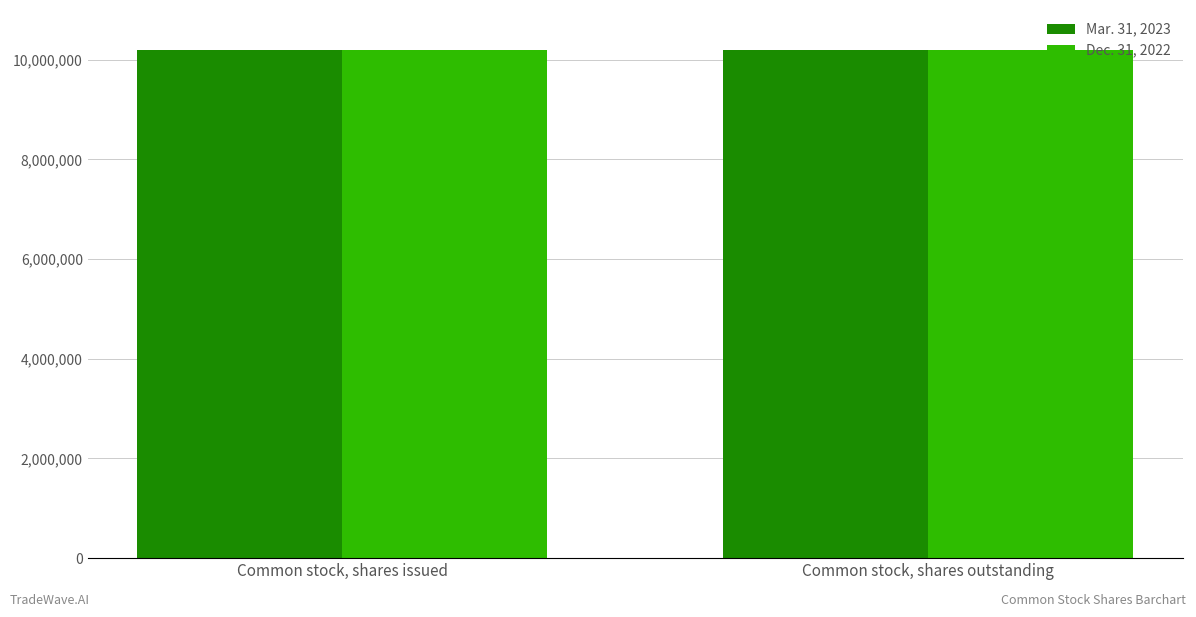

Does the chart contain stacked bars?

No